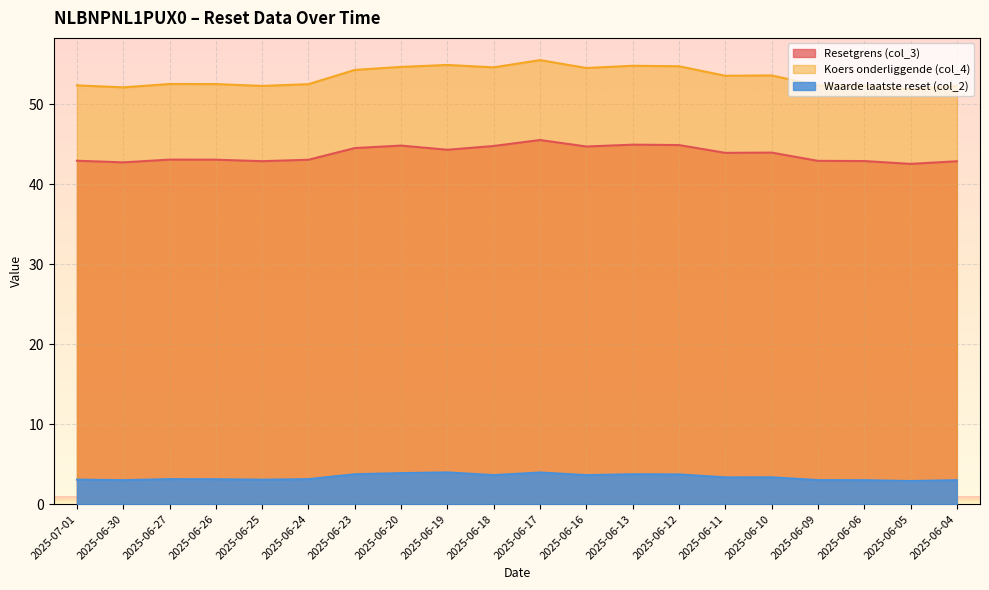

Rank the series at 2025-06-09 from highest to lowest value.

Koers onderliggende (col_4), Resetgrens (col_3), Waarde laatste reset (col_2)